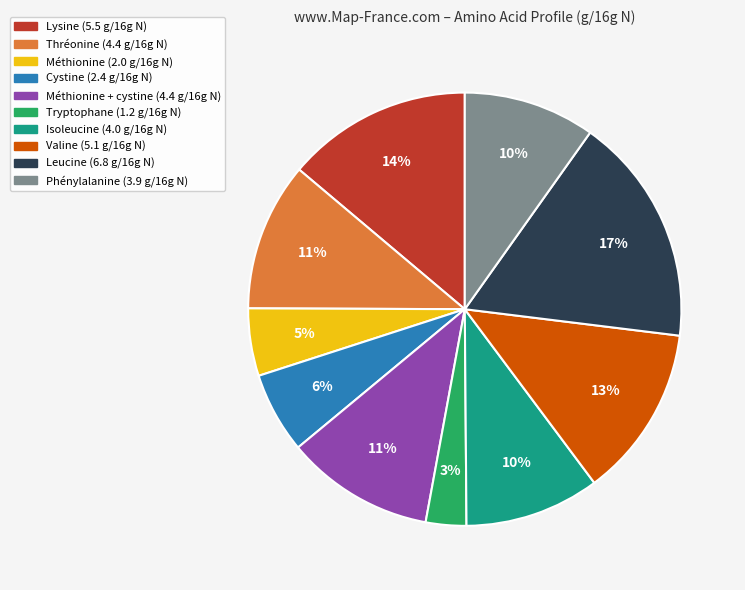

Is there any slice that represents more than half of the pie?

No